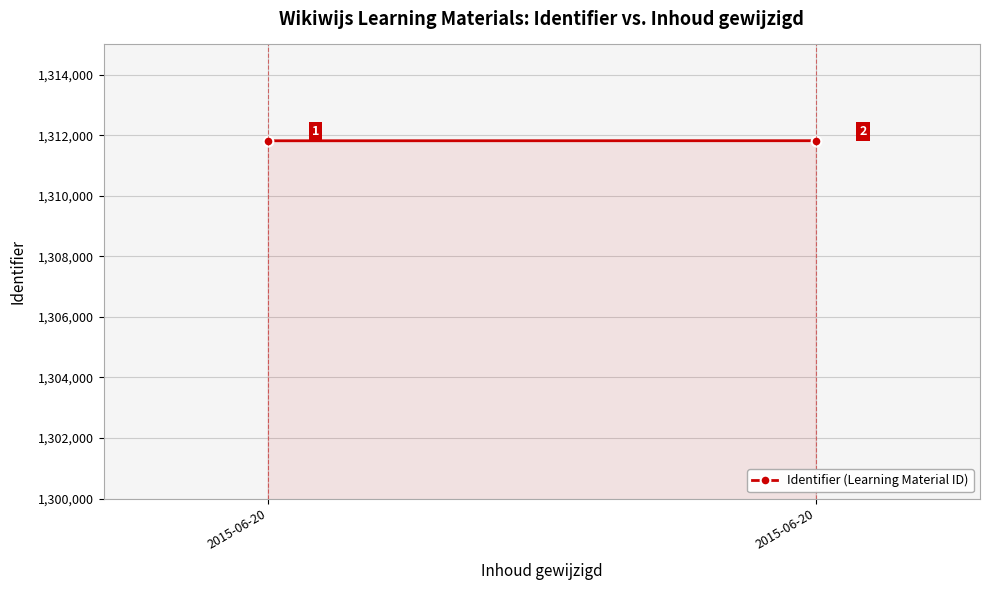

List the labels in order of value, largest first.

2015-06-20, 2015-06-20